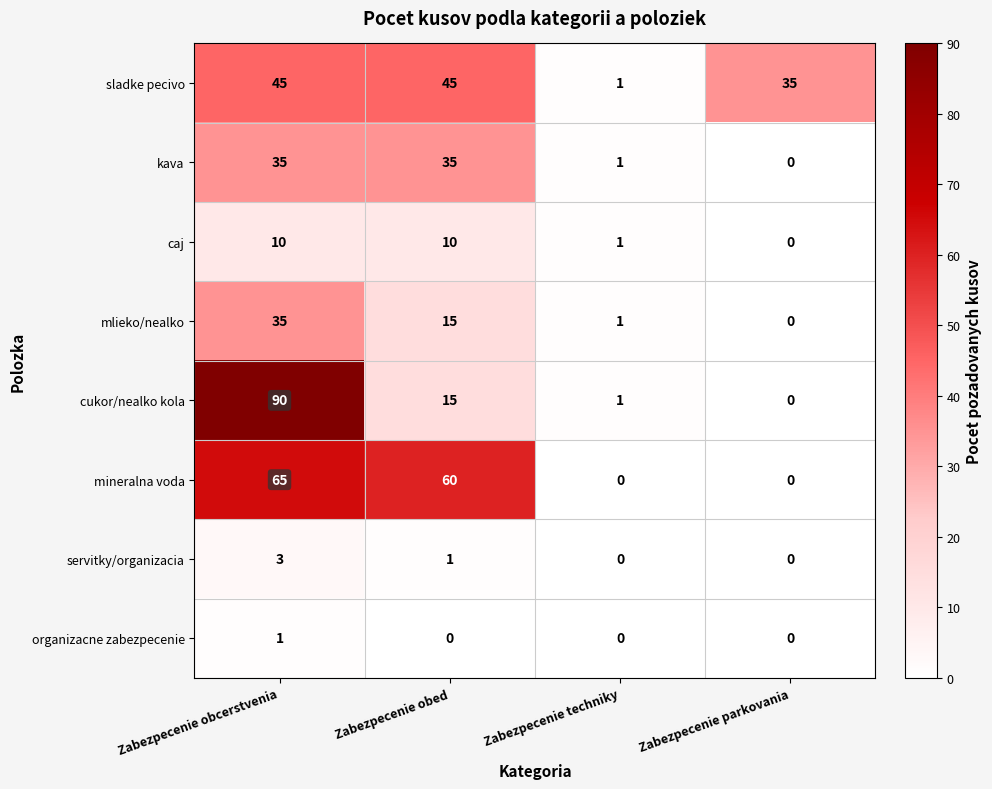

What is the difference between the kava values at Zabezpecenie obcerstvenia and Zabezpecenie parkovania?

35